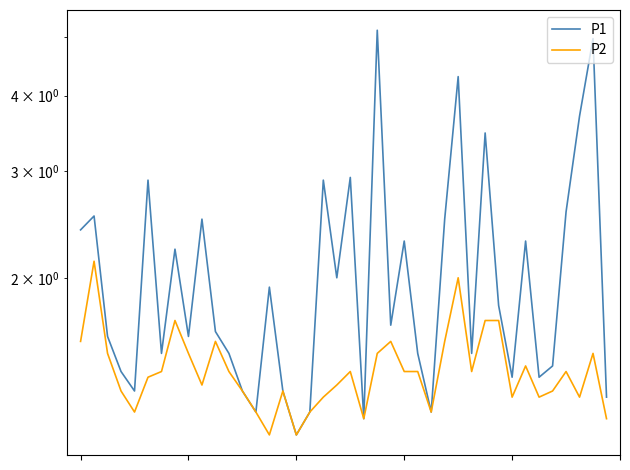

What are all the series names shown in the legend?

P1, P2